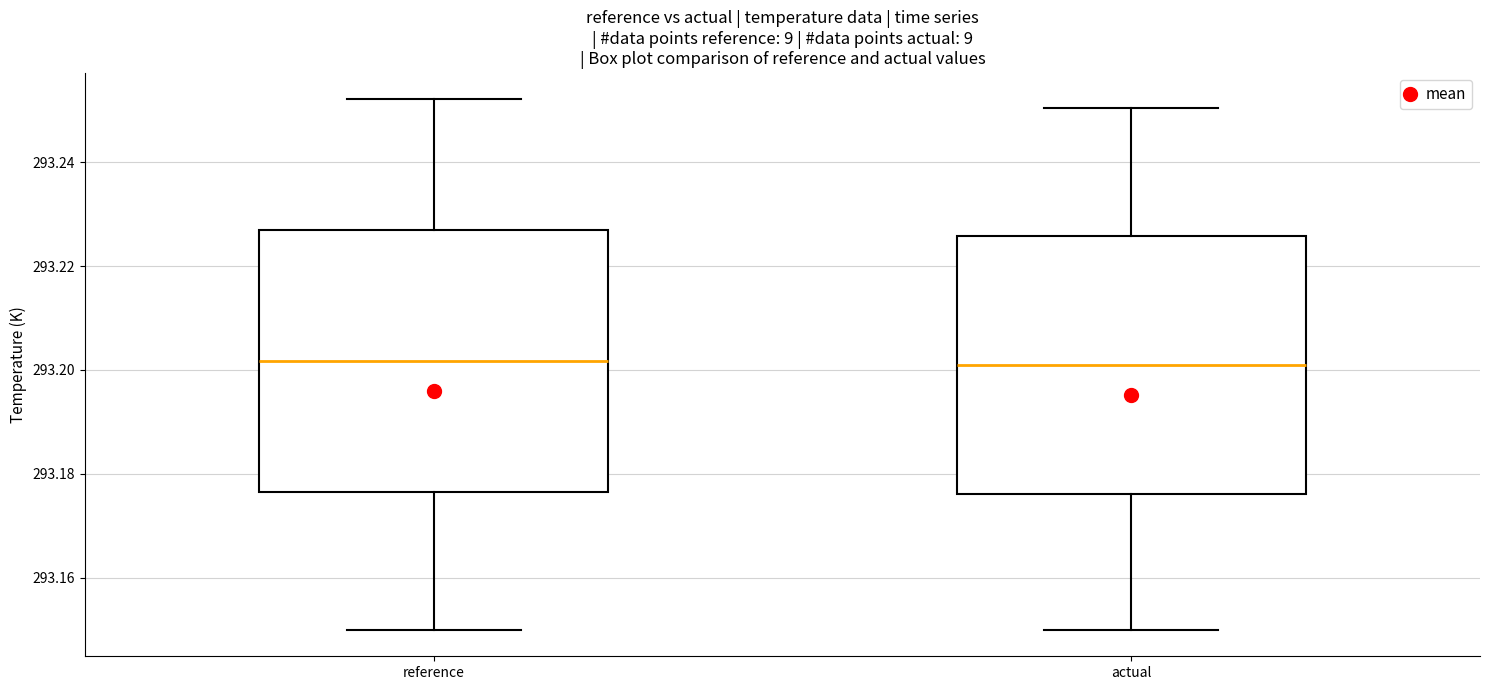

Where does the upper whisker of the box for actual end on the y-axis? The values are not printed on the chart, so give them approximately, as read against the axis.

293.250